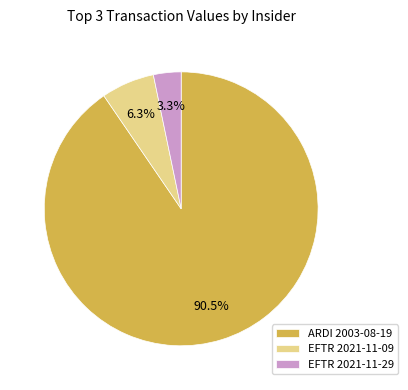

Does any single category account for the majority?

Yes